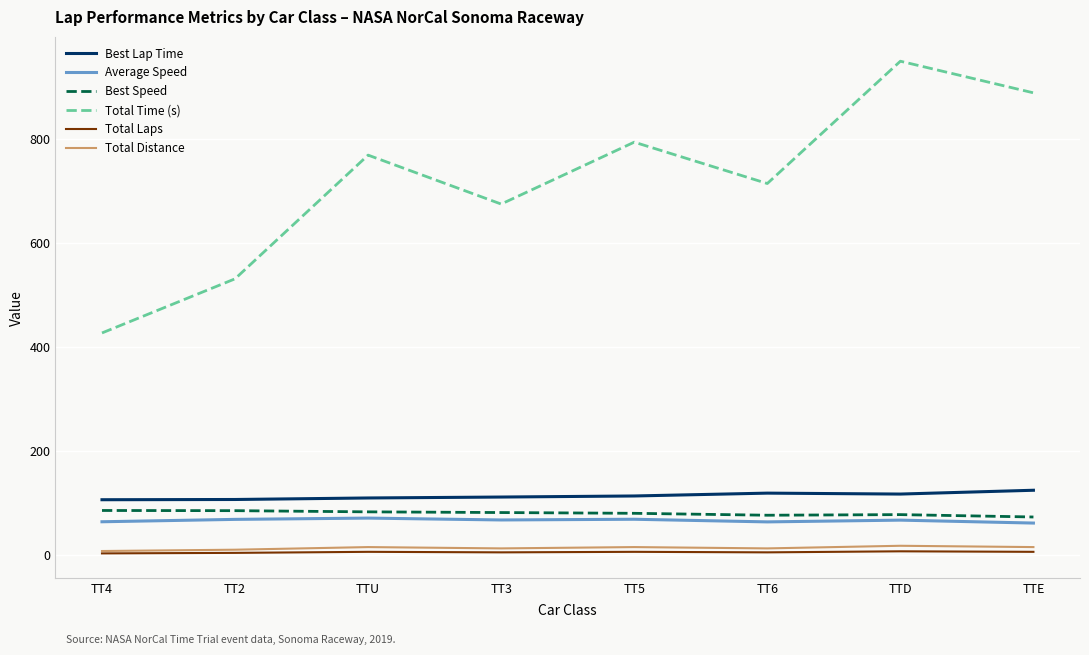

True or false: Best Lap Time and Total Distance cross at least once.

False